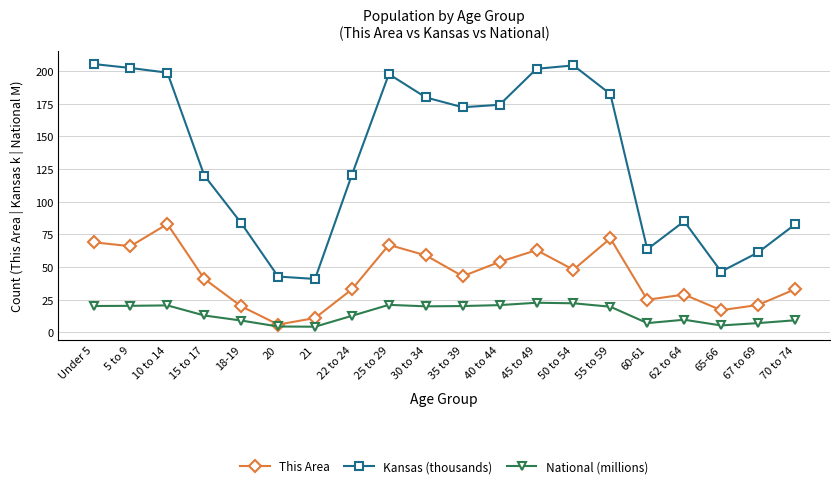

The National (millions) series shows 10.1 at Under 5. True or false?

False